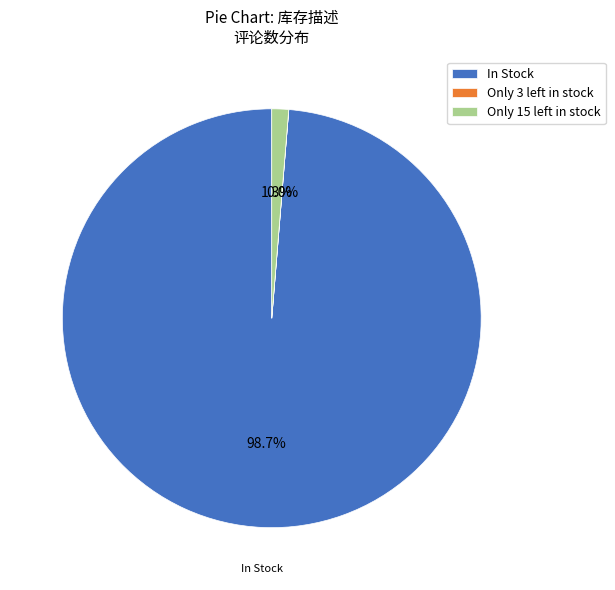

What portion of the pie excludes In Stock?

1.3%